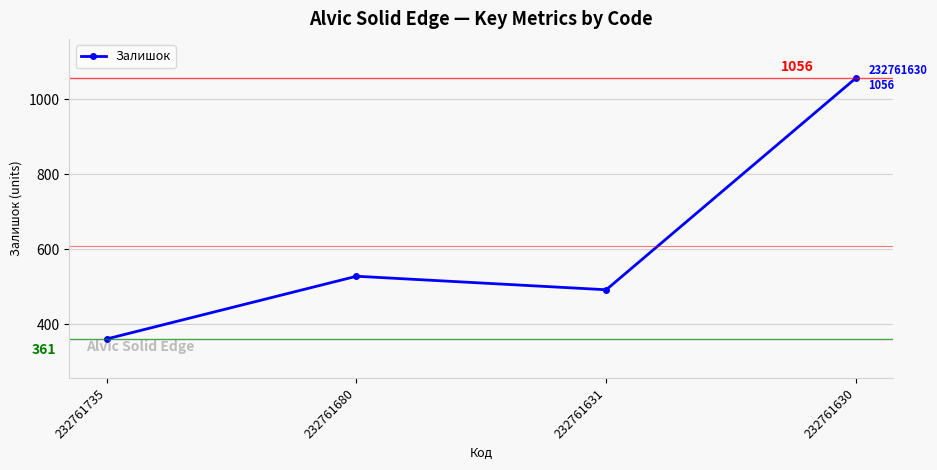

Between 232761630 and 232761680, which is larger?

232761630